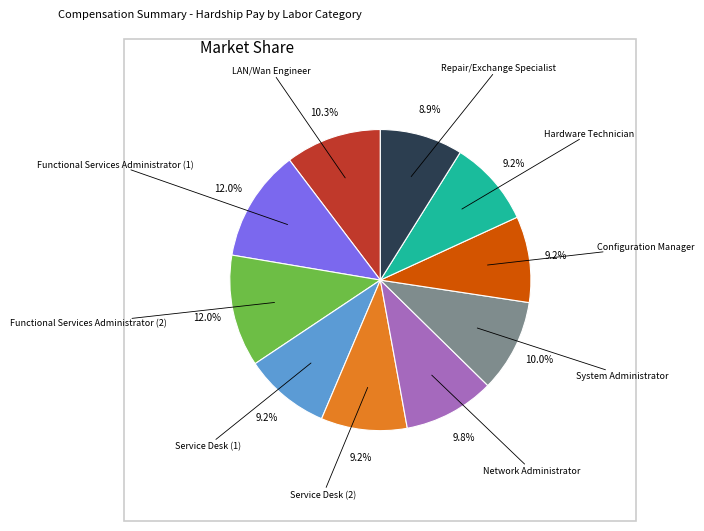

Is there a majority slice in this chart?

No